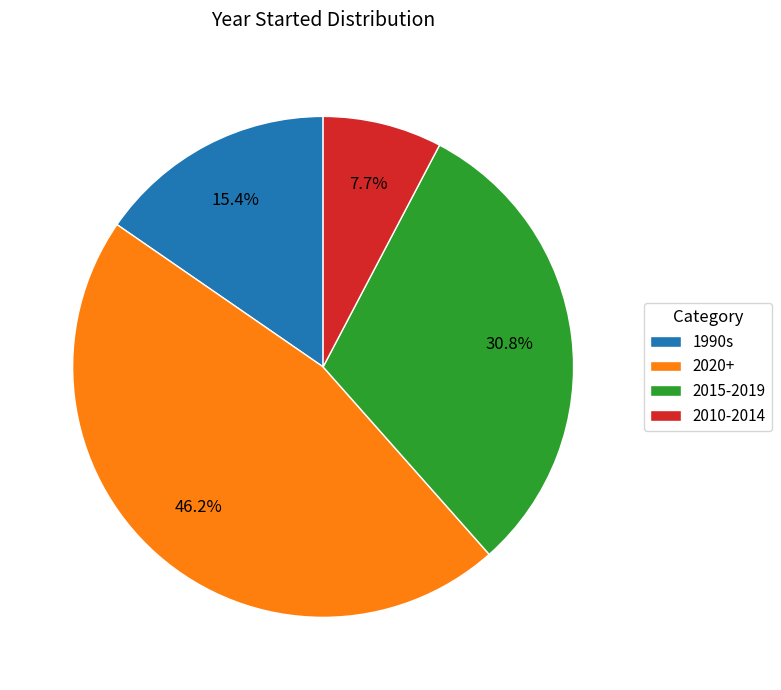

What is the ratio of the value at 2015-2019 to the value at 1990s?

2.0